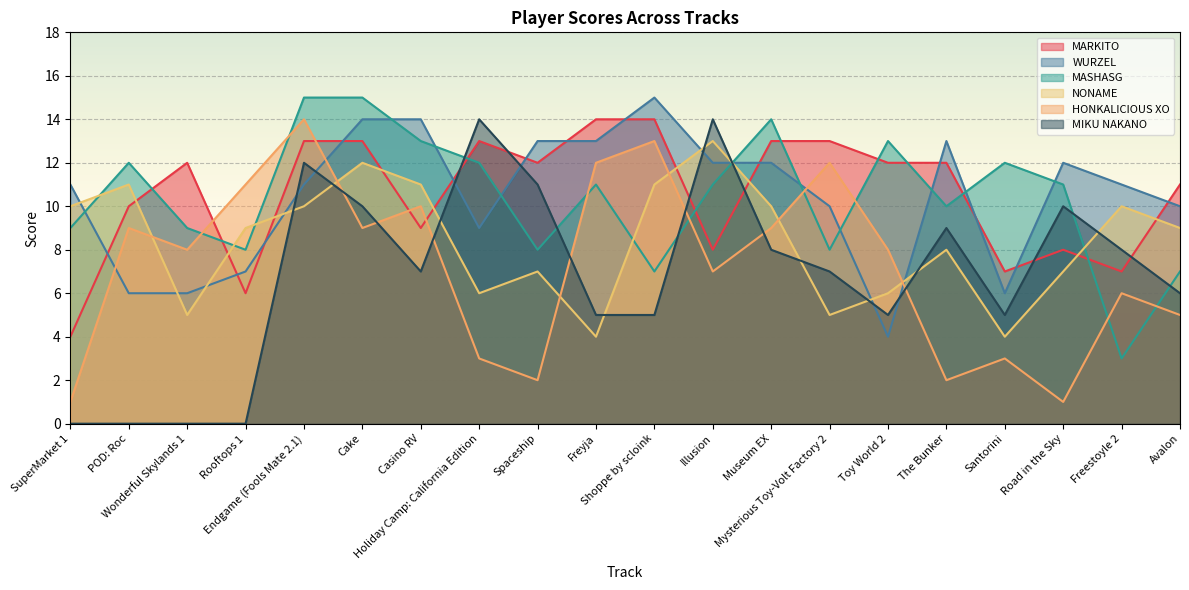

List the series in order of their peak value, highest first.

WURZEL, MASHASG, MARKITO, HONKALICIOUS XO, MIKU NAKANO, NONAME